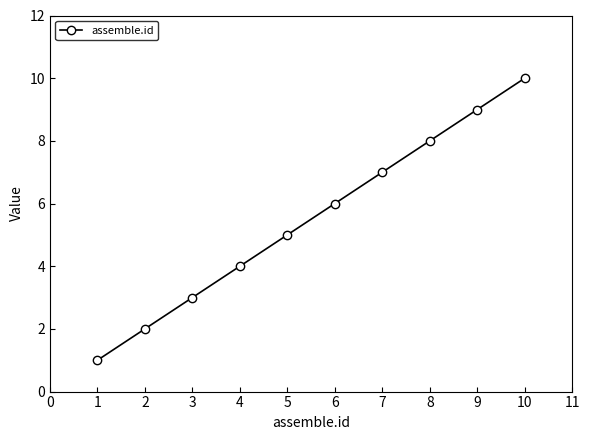

Approximately how many times larger is the value at 4 compared to 6?

0.7